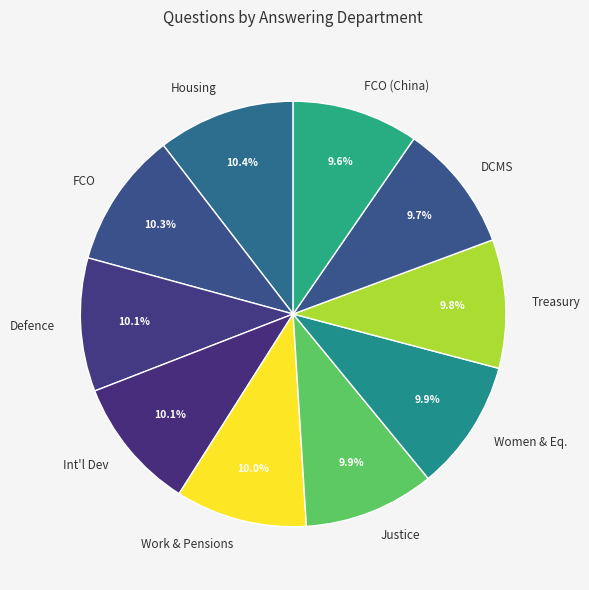

How many segments does this pie chart have?

10